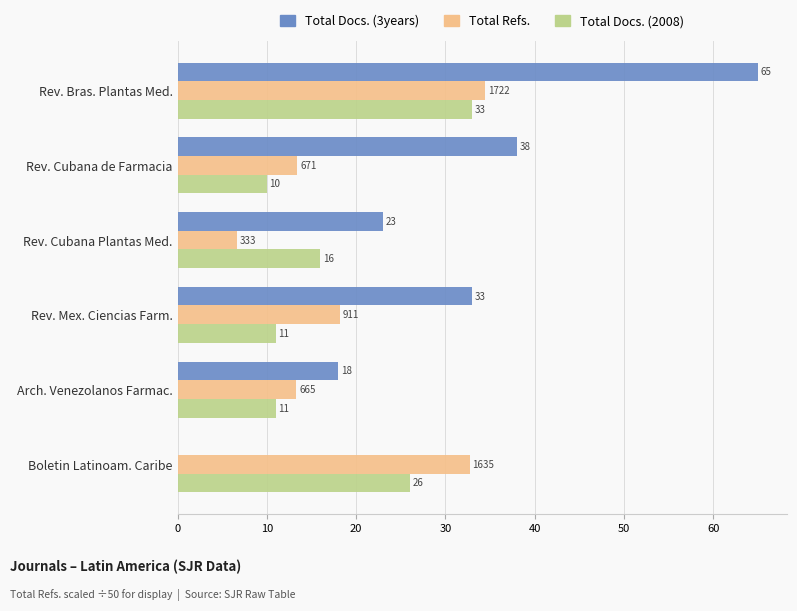

Is the value of Total Docs. (2008) at Rev. Cubana de Farmacia greater than the value of Total Docs. (3years) at Arch. Venezolanos Farmac.?

No